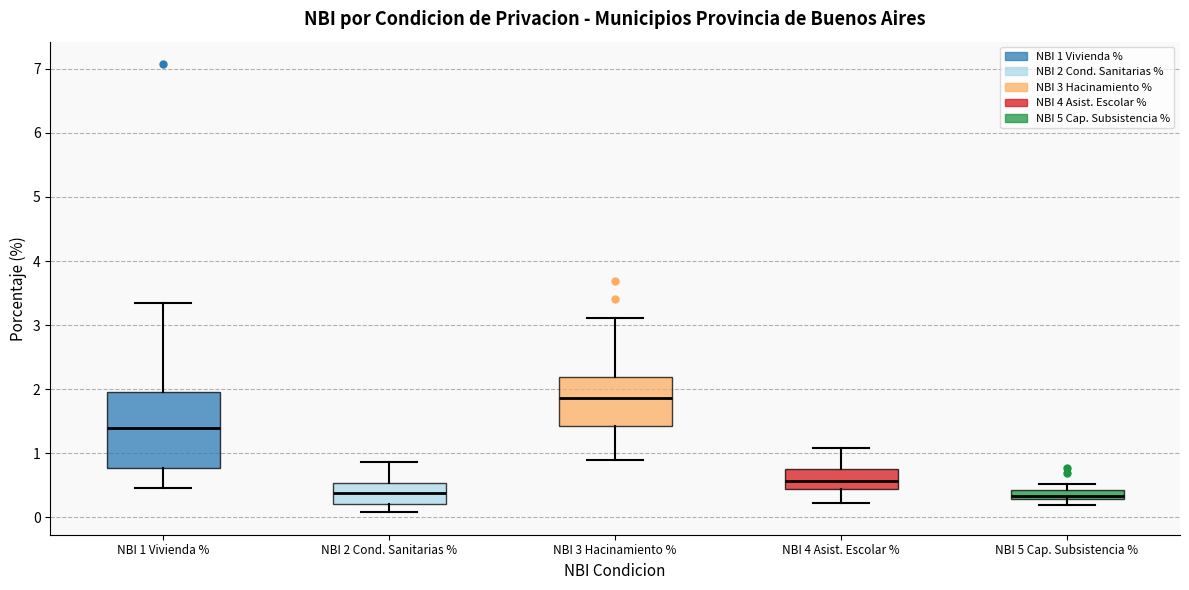

Comparing the boxes themselves (not the whiskers), which one is the tallest?

NBI 1 Vivienda %